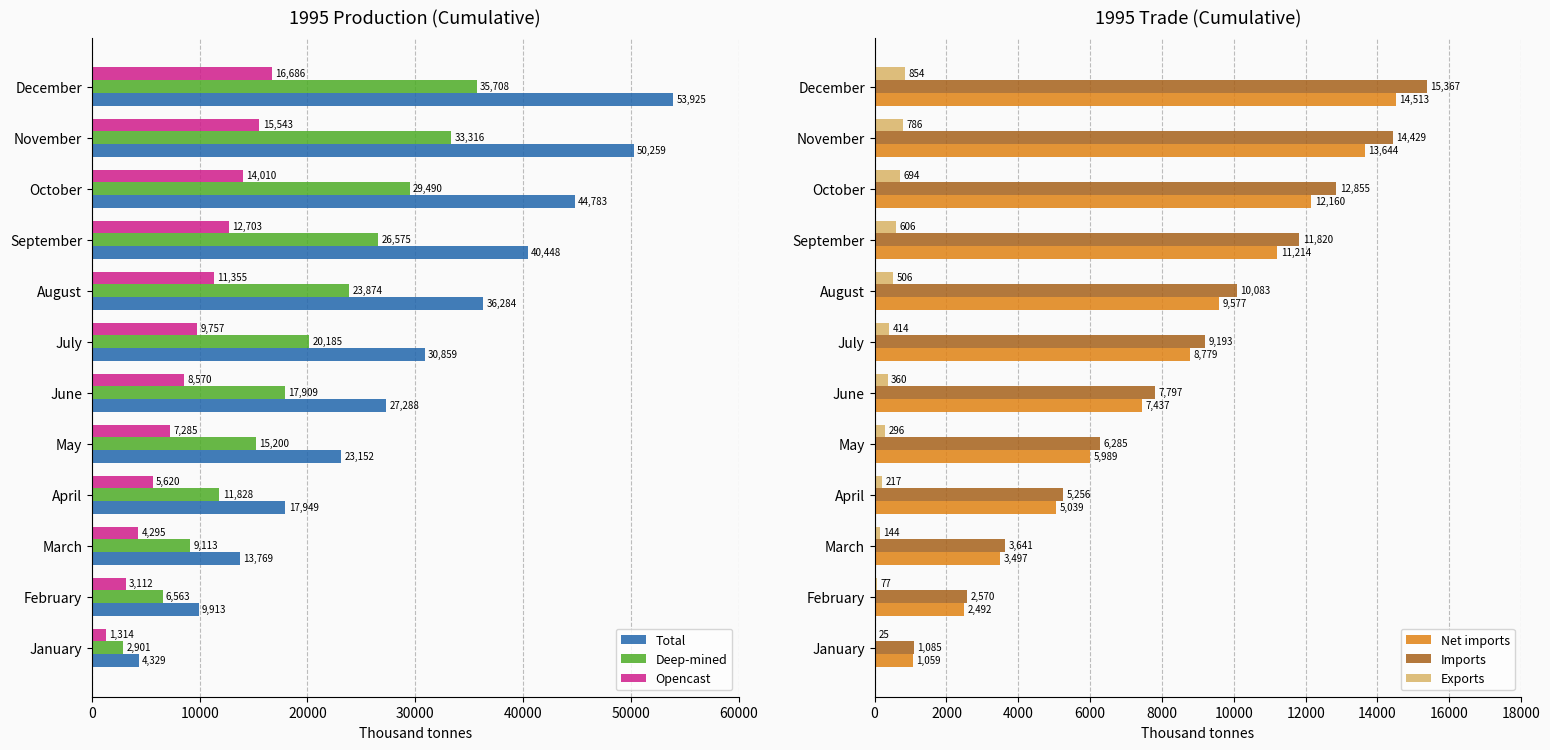

At which label does Opencast reach its minimum?

January